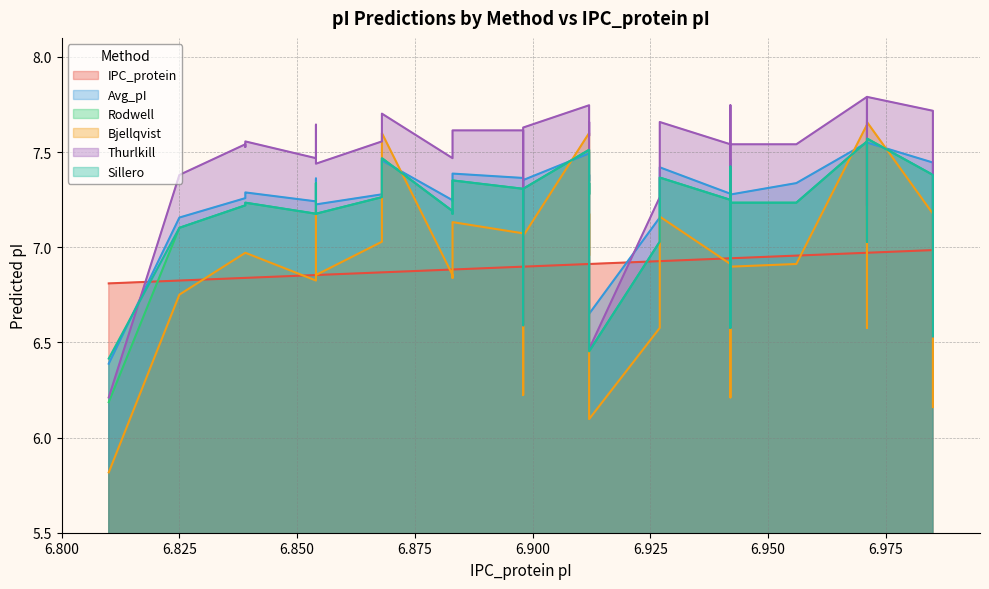

How many intersections are there between Sillero and Thurlkill?

1